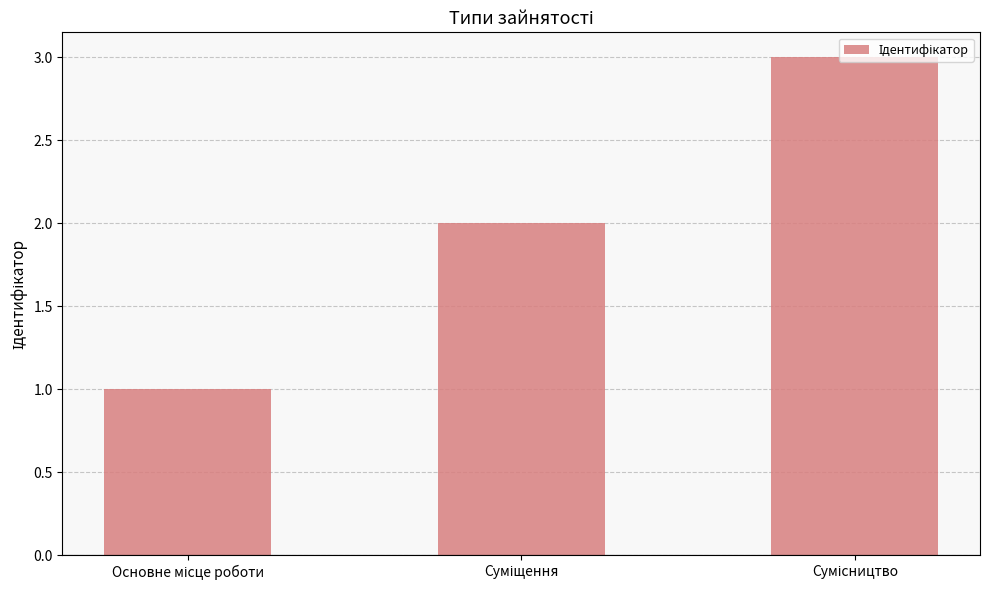

What is the sum of all values?

6